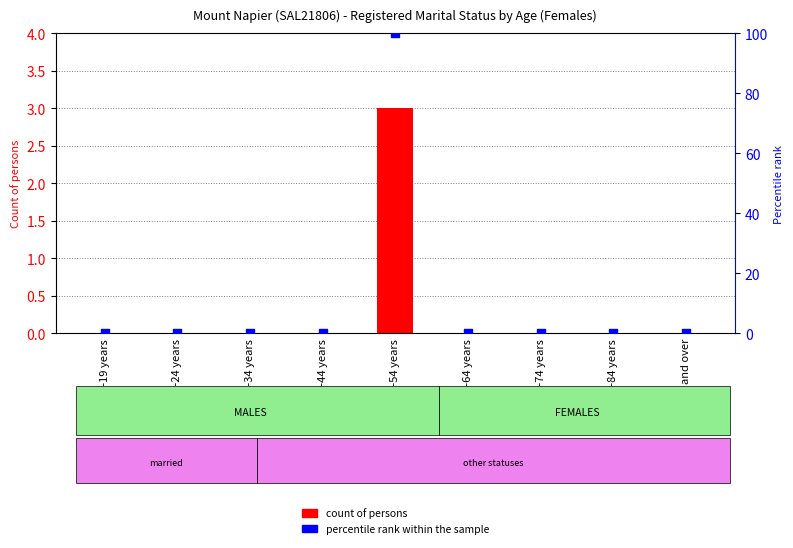

At which category is the sum across all series the highest?

45-54 years